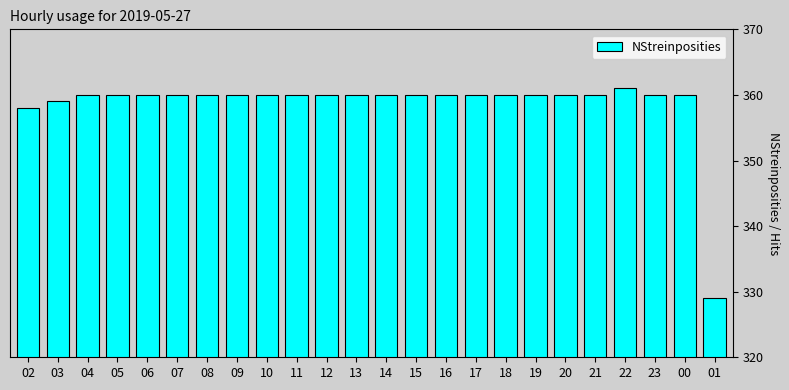

How many categories are shown in the chart?

24